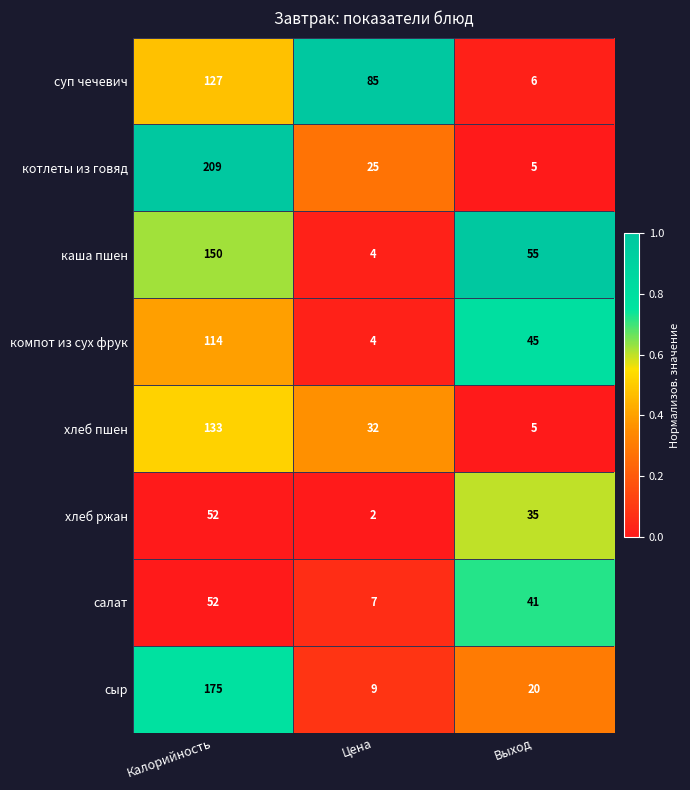

What is the total value across all series at Калорийность?

1012